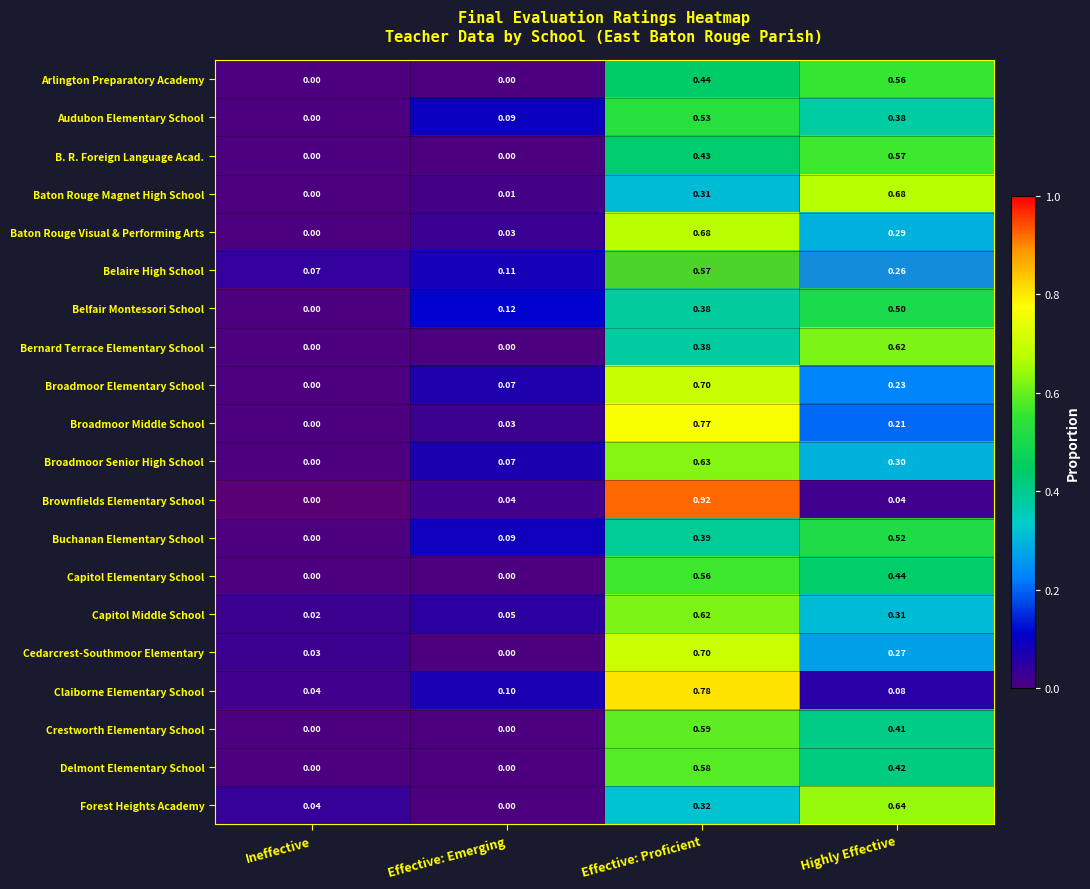

Which series changed the most between Effective: Proficient and Highly Effective?

Brownfields Elementary School